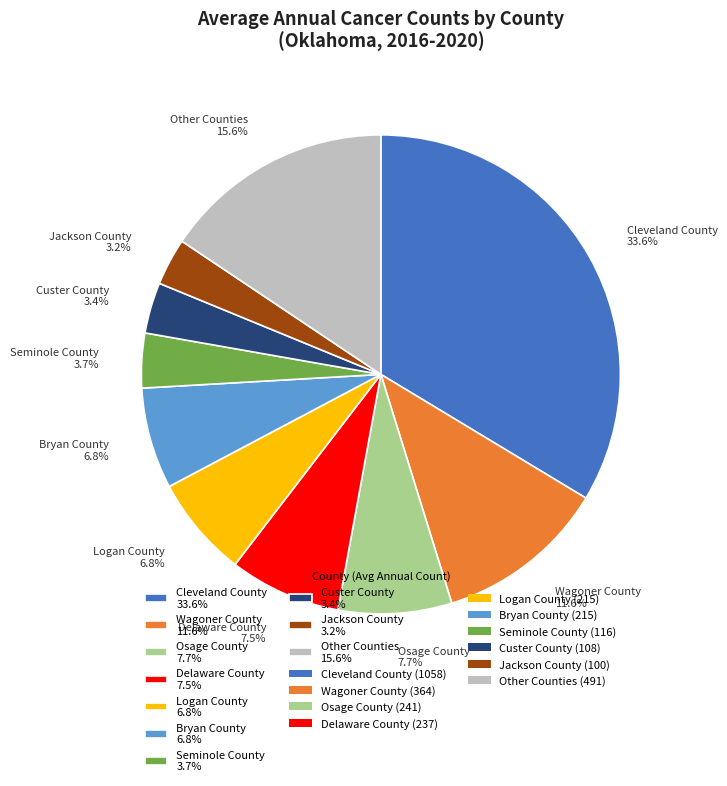

What percentage is NOT represented by Custer County 3.4%?

96.6%